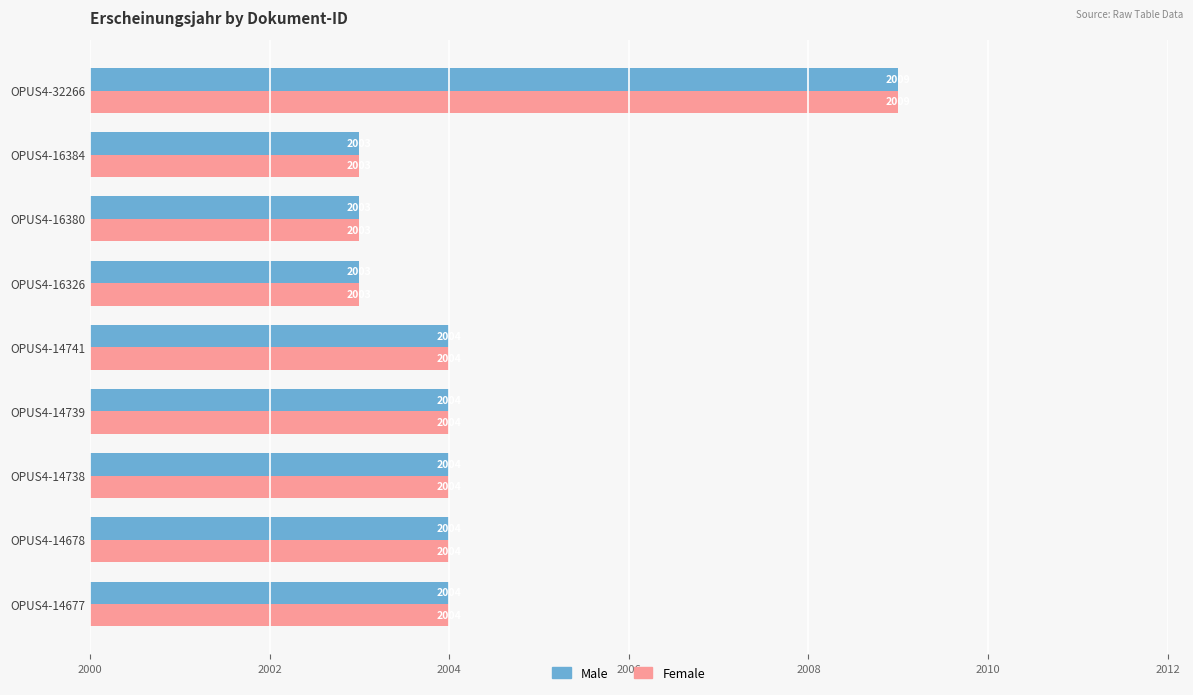

Which category has the highest value in the Male series?

OPUS4-32266